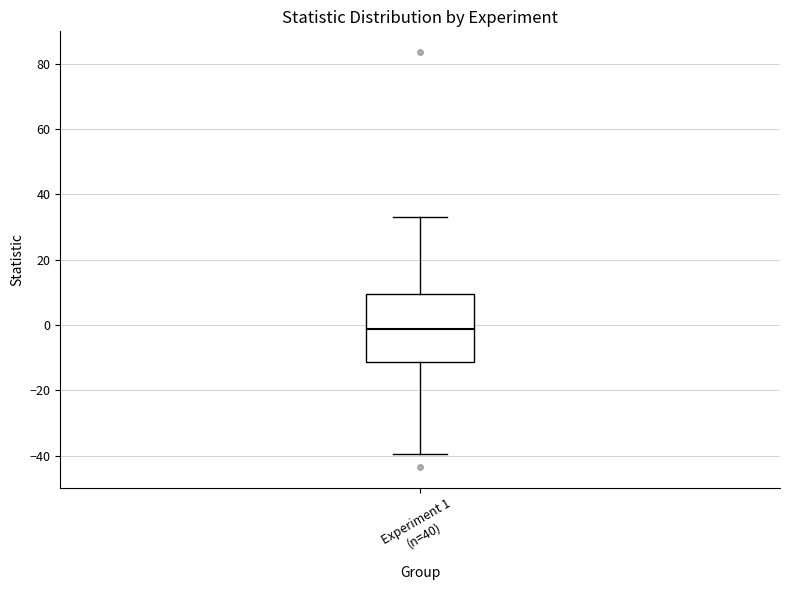

Read this box plot against the y-axis: the position of the median line, the range covered by the box, and the ends of both whiskers. The values are not printed on the chart, so give them approximately, as read against the axis.

median -2, box -12 to 10, whiskers -40 to 34